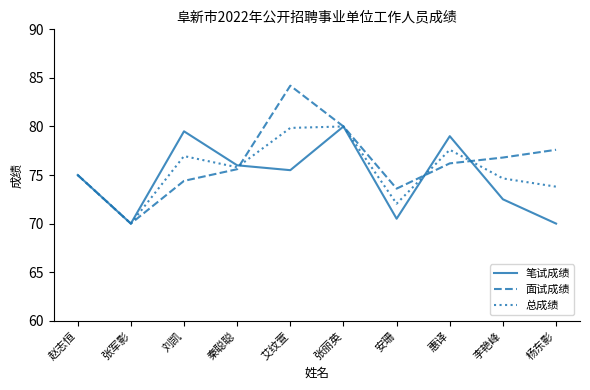

Read the 笔试成绩 value at 秦聪聪.

76.0